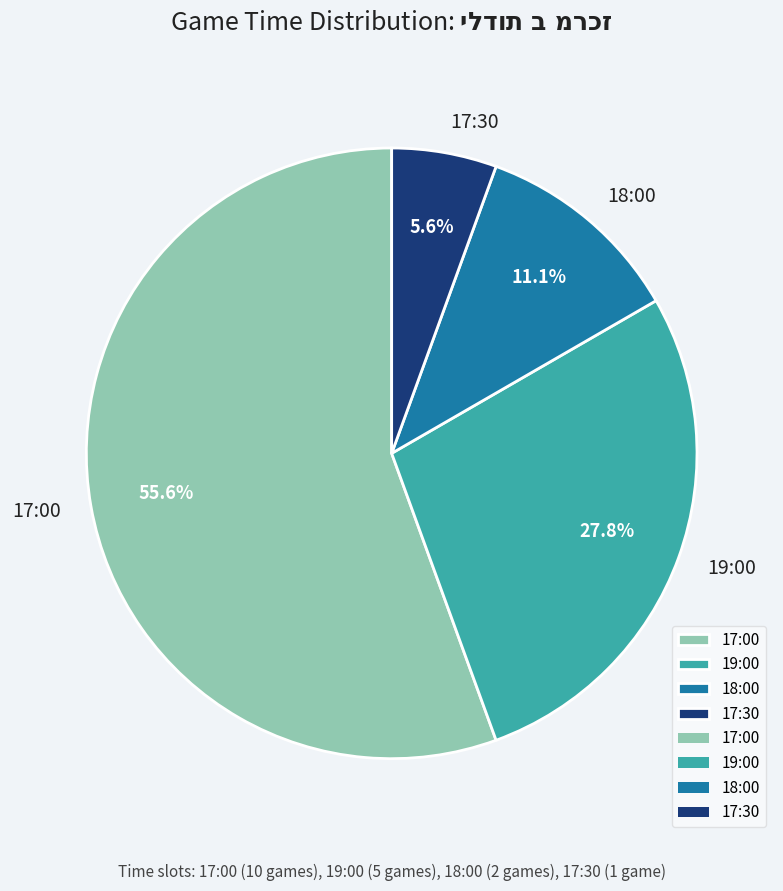

What percentage is the 19:00 slice, to the nearest percent?

28%